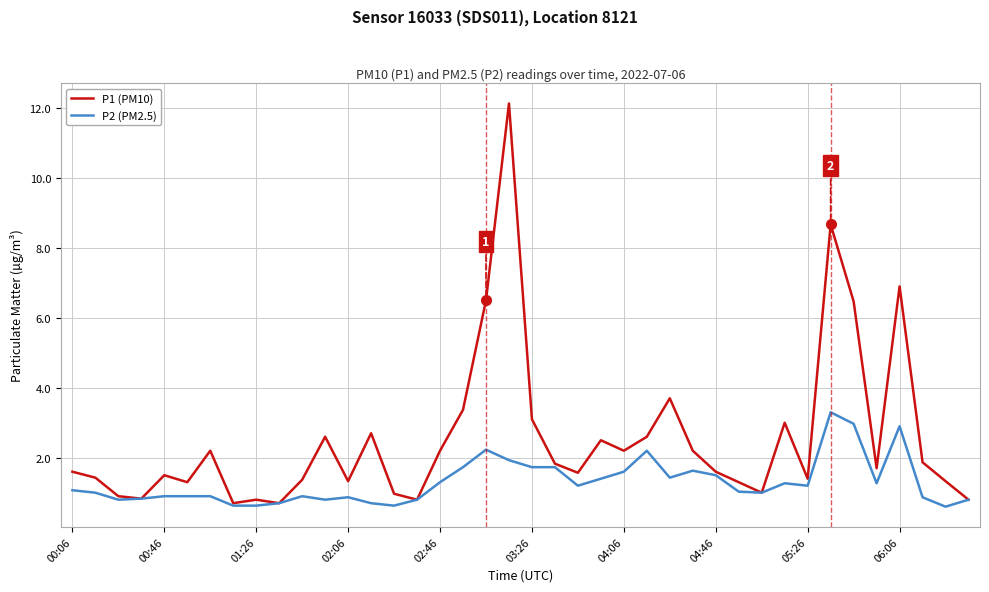

Rank the series by their maximum value, from highest to lowest.

P1 (PM10), P2 (PM2.5)